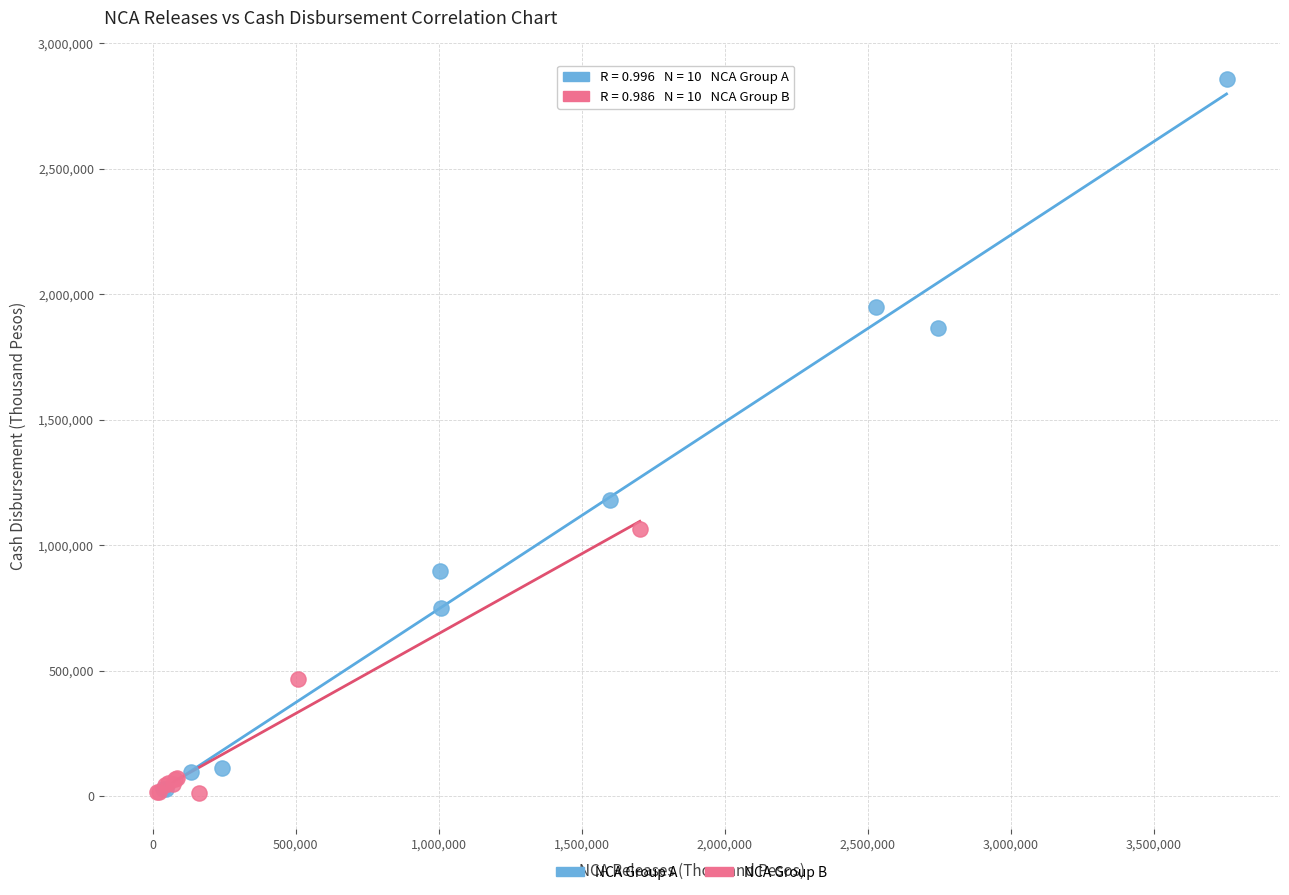

Which series has the largest Y range (max minus min)?

NCA Group A